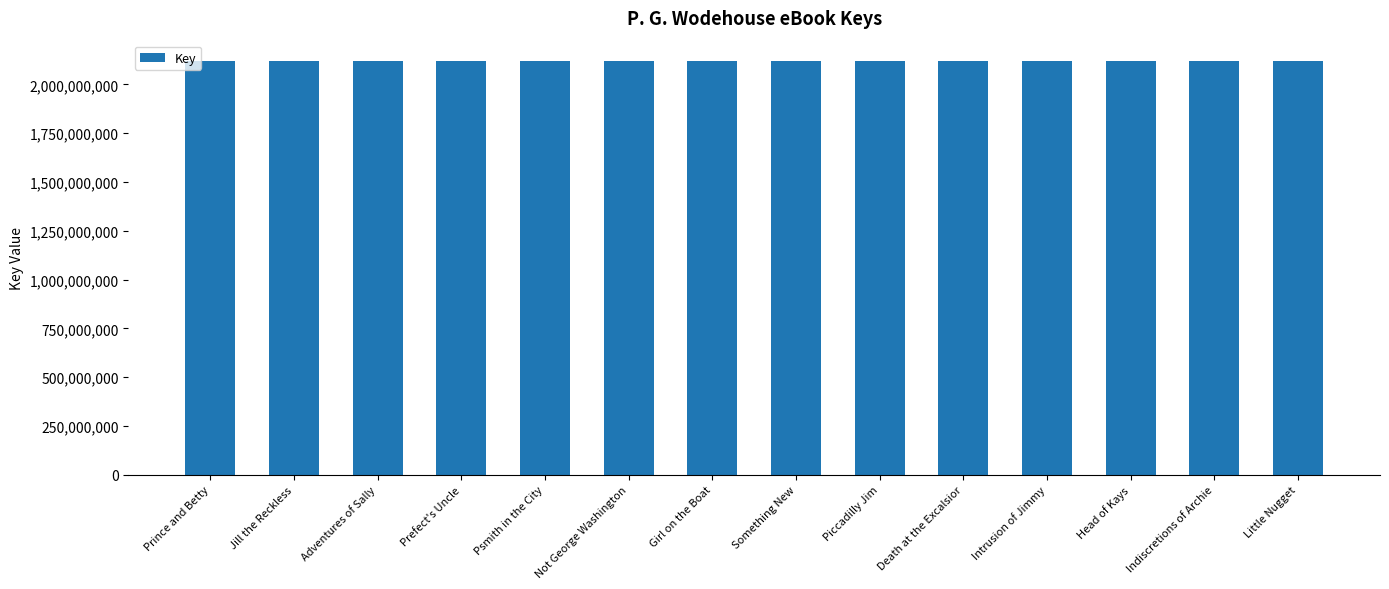

What is the change in value from Prefect's Uncle to Death at the Excalsior?

+5591